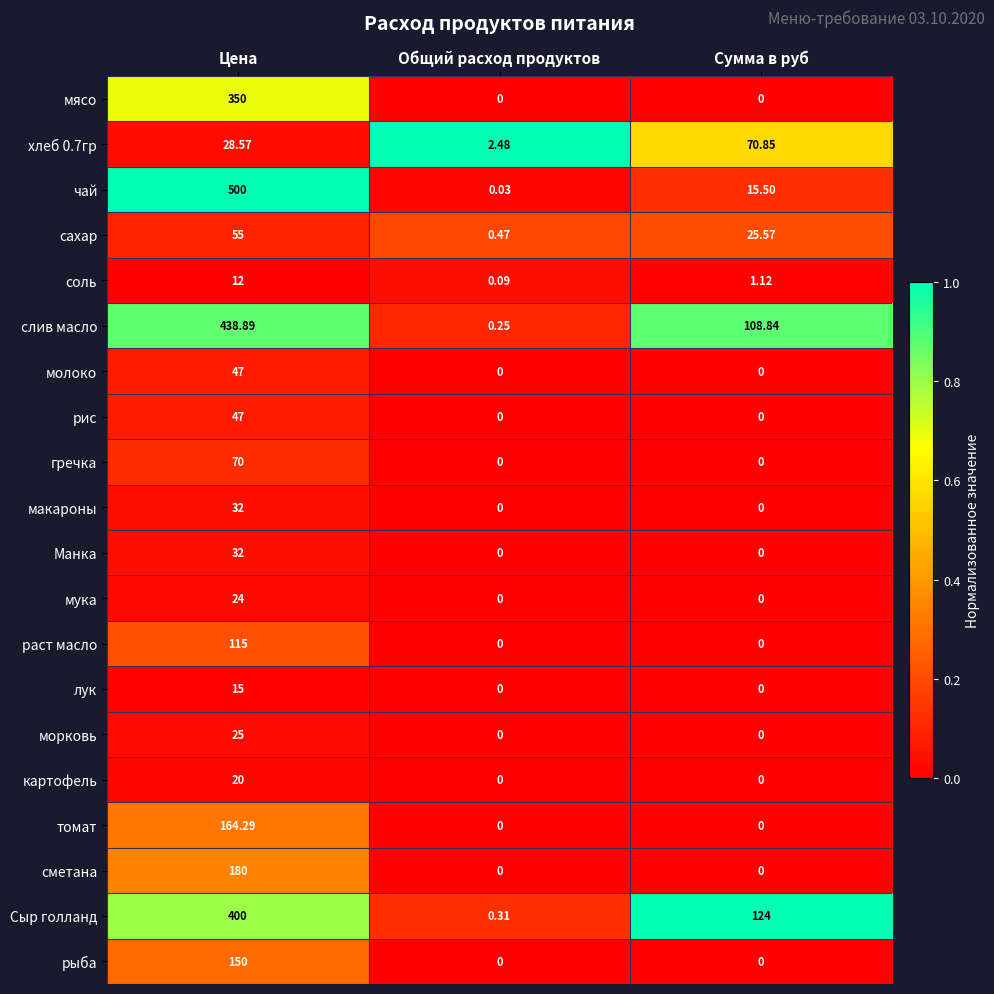

How many categories are shown in the chart?

3